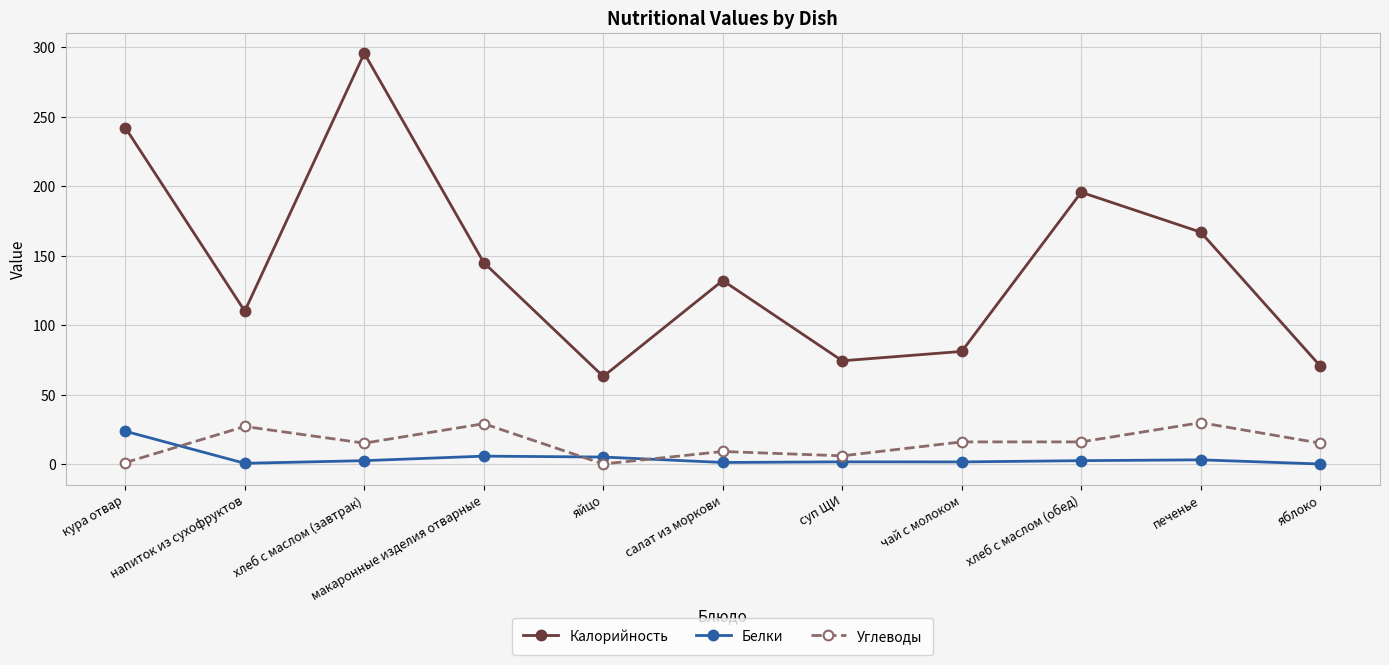

What is the average value of the Углеводы series?

14.9